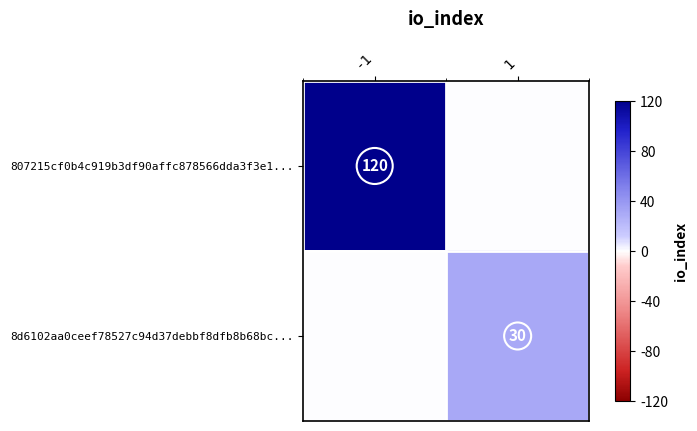

True or false: 807215cf0b4c919b3df90affc878566dda3f3e1... has a value of 120 at -1.

True